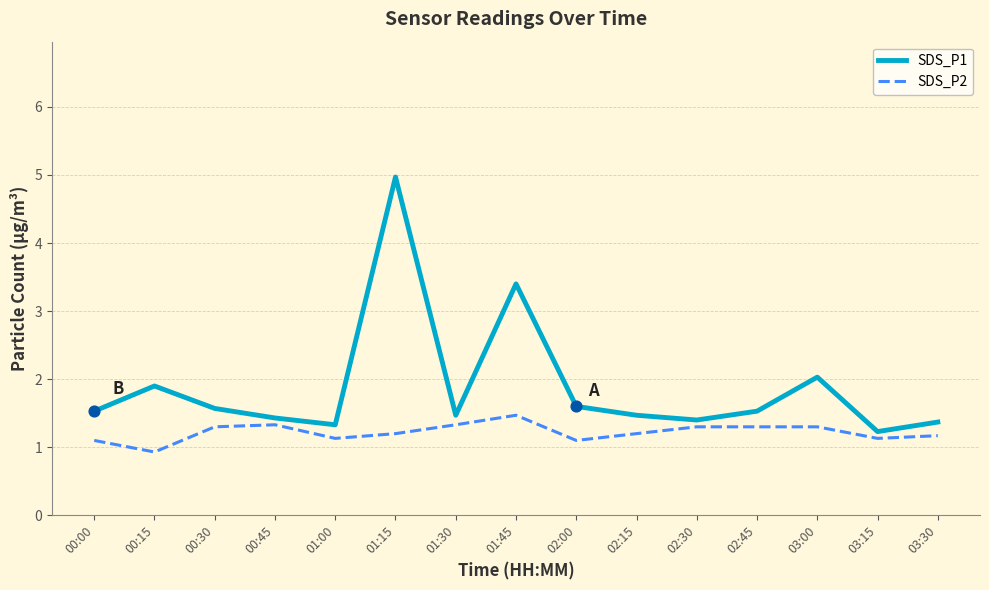

Which series has the largest total across all categories?

SDS_P1